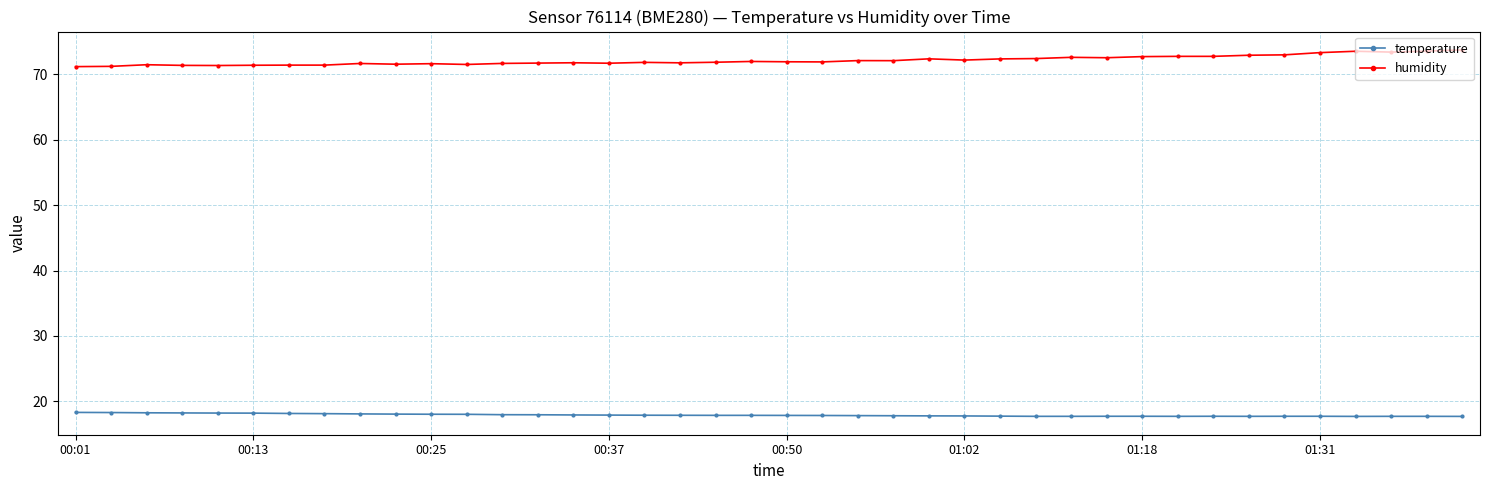

How many lines are shown in the chart?

2